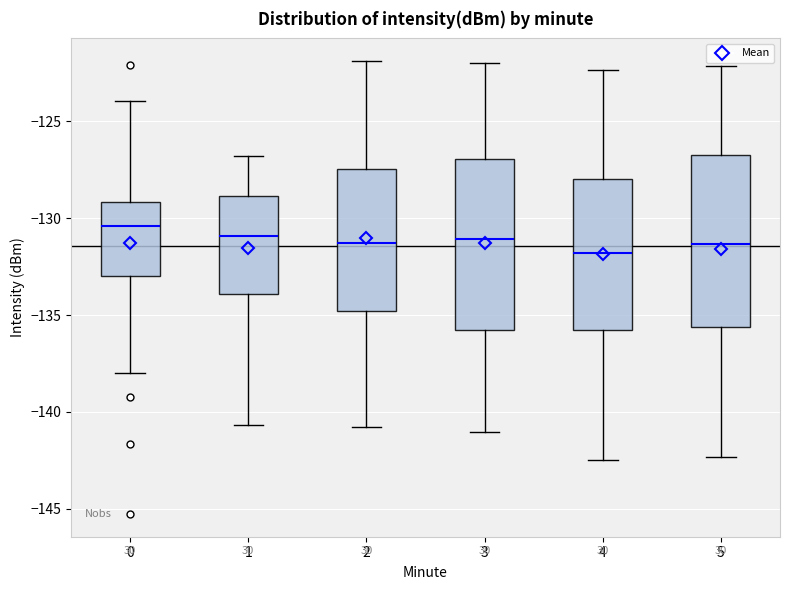

Reading left to right, transcribe this box plot: for each box, give where its median line is, the range the box spans, and where its two whiskers end, as read against the y-axis. The values are not printed on the chart, so give them approximately, as read against the axis.

0: median -130.5, box -133.0 to -129.0, whiskers -138.0 to -124.0
1: median -131.0, box -134.0 to -129.0, whiskers -140.5 to -127.0
2: median -131.5, box -135.0 to -127.5, whiskers -141.0 to -122.0
3: median -131.0, box -136.0 to -127.0, whiskers -141.0 to -122.0
4: median -132.0, box -136.0 to -128.0, whiskers -142.5 to -122.5
5: median -131.5, box -135.5 to -127.0, whiskers -142.5 to -122.0